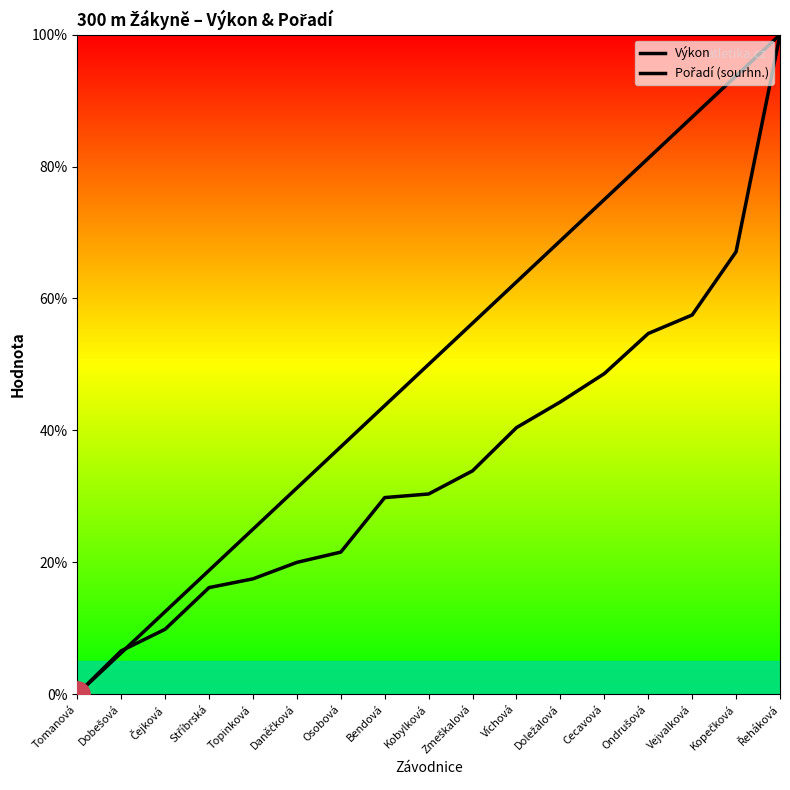

Where is Výkon nearest to the value 50?

Cecavová